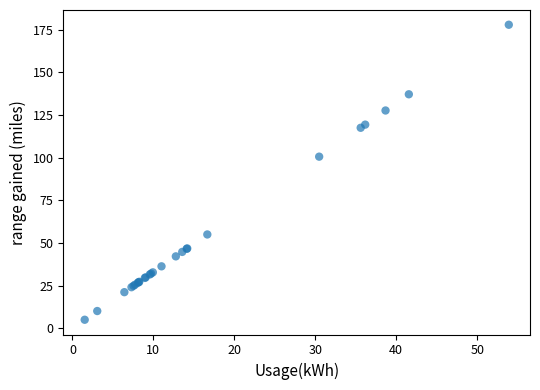

What Y value in the scatter plot is closest to 91?

100.6